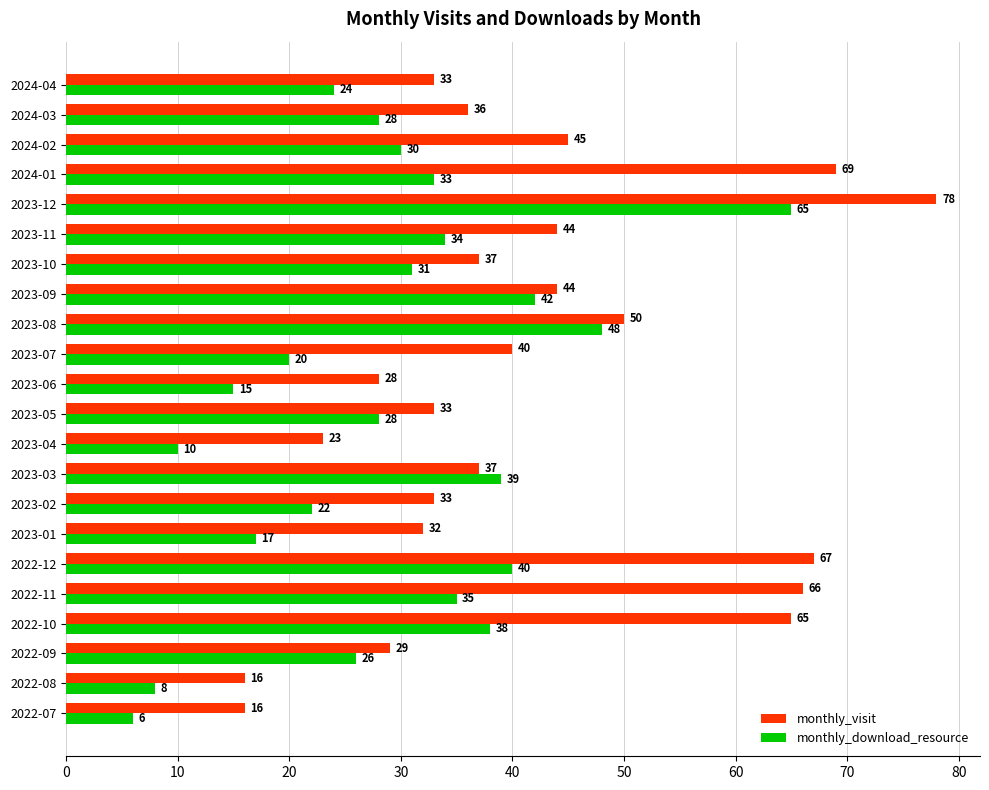

Rank the series by their average value, from lowest to highest.

monthly_download_resource, monthly_visit